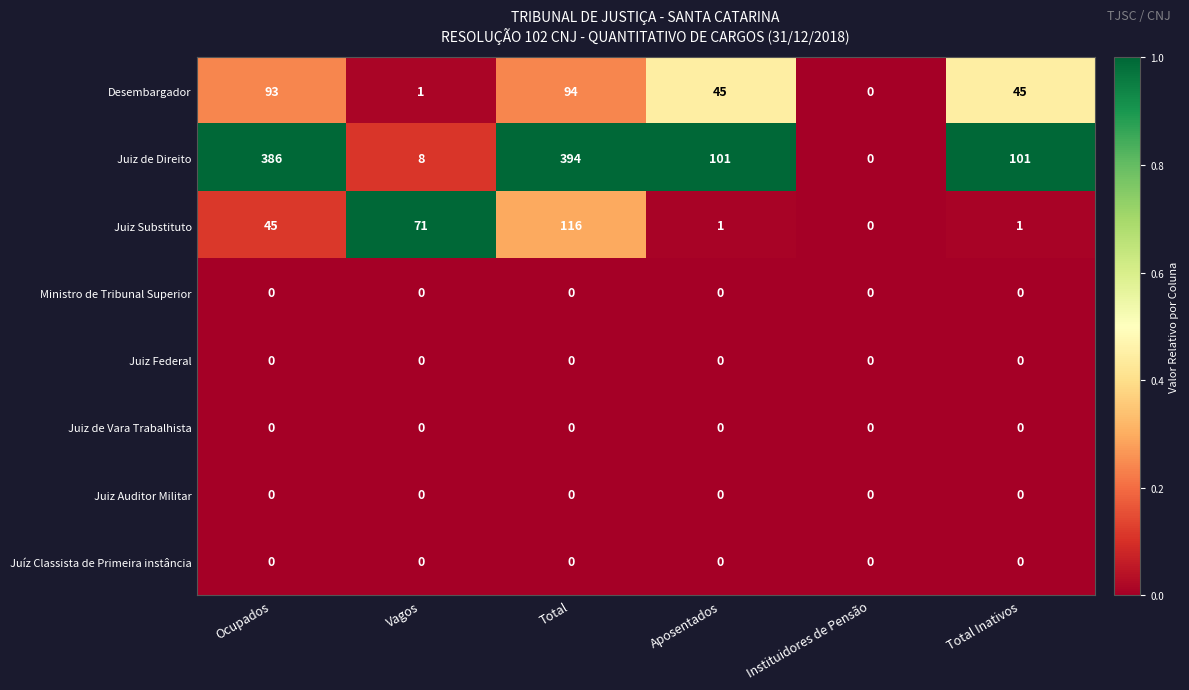

How many distinct data groups are displayed?

8